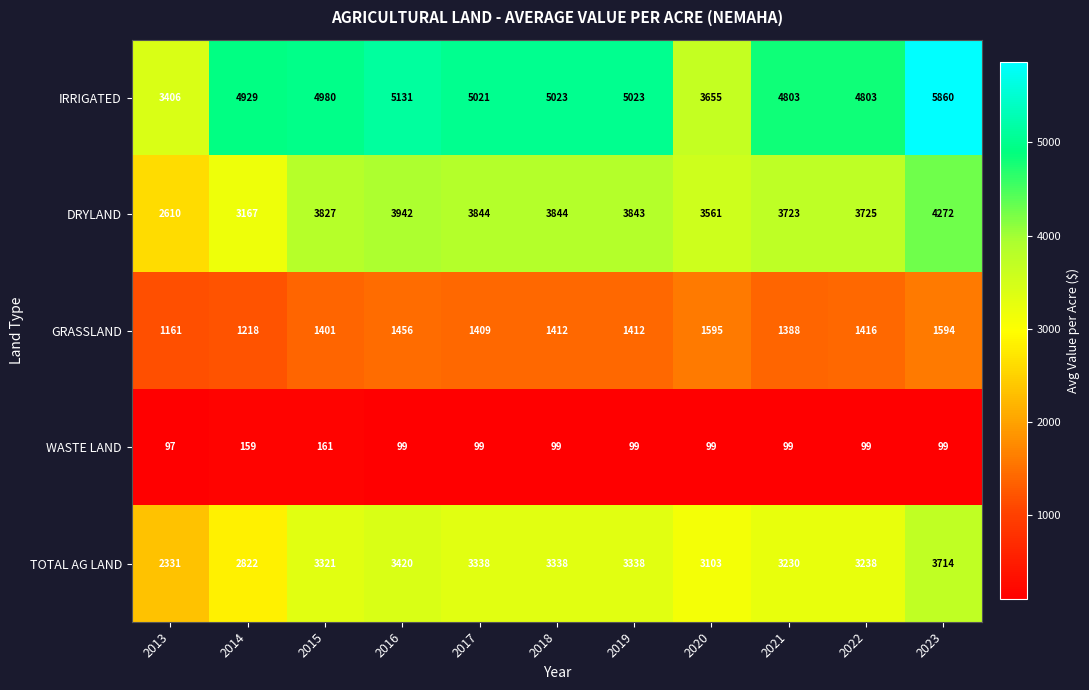

What is the smallest value displayed?

97